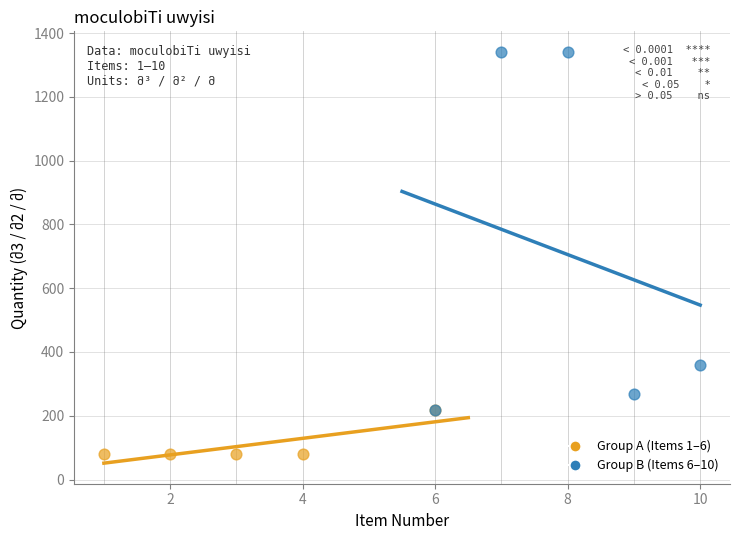

Which series has the largest Y range (max minus min)?

Group B (Items 6–10)